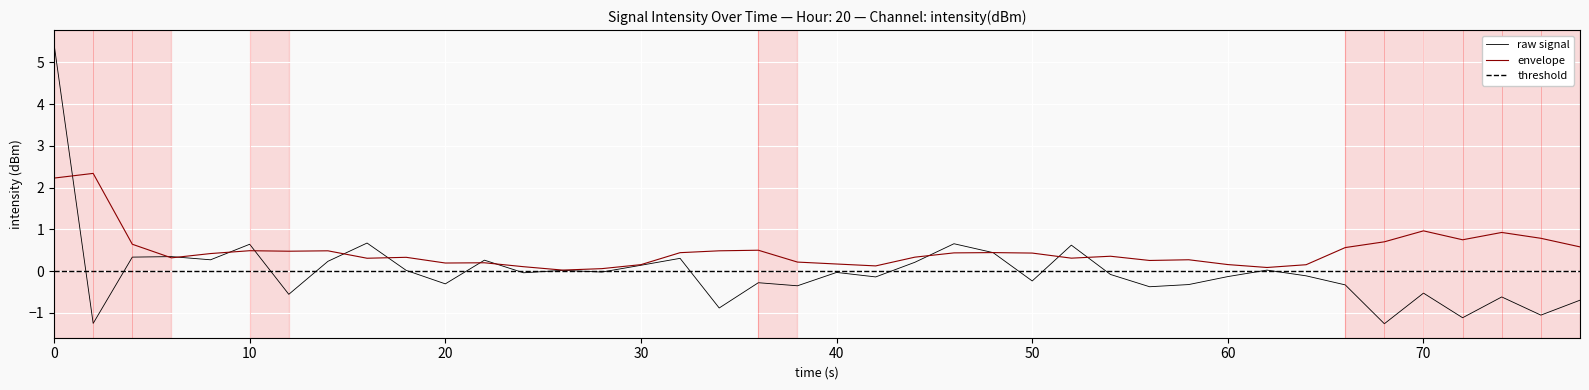

How many values exceed 0?

17